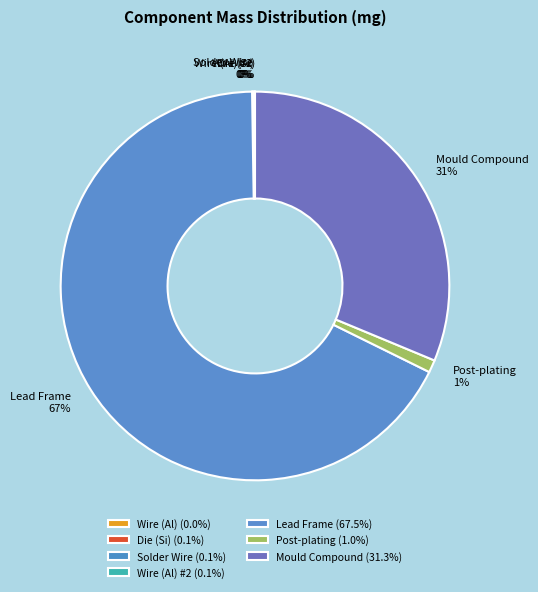

Is Post-plating the majority of the pie?

No